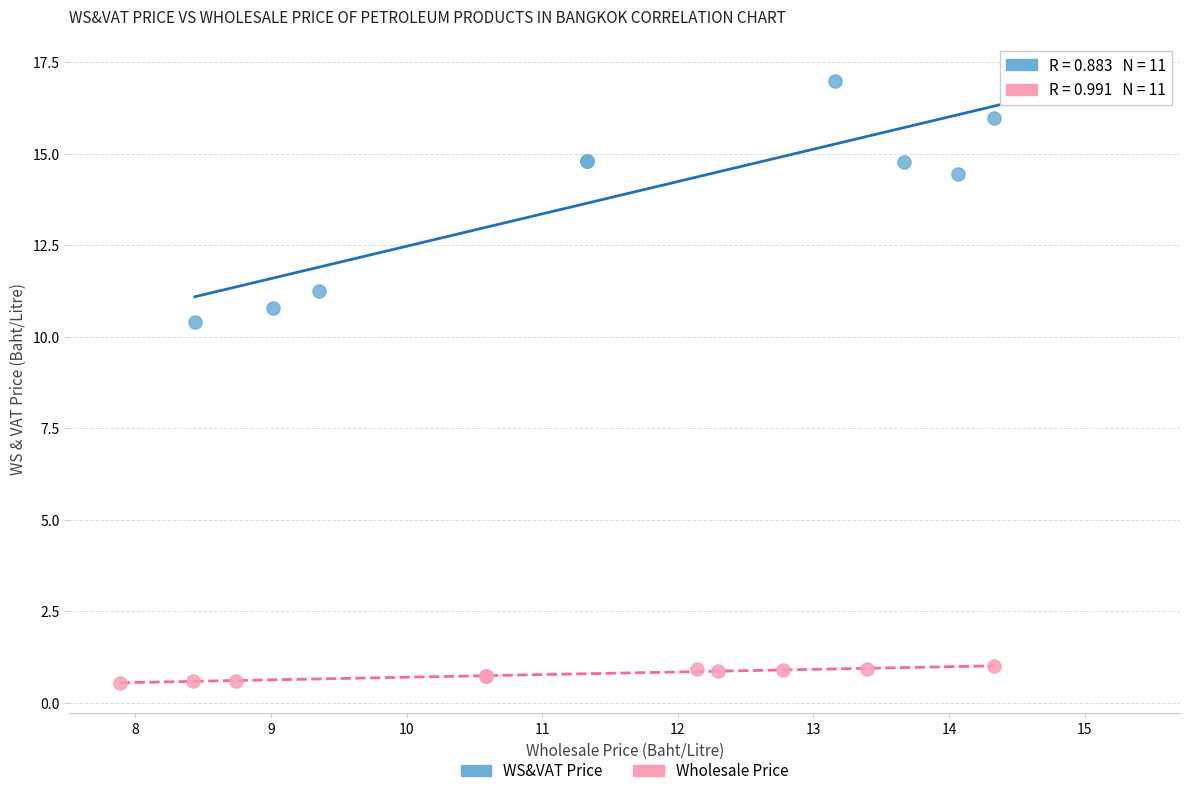

Which series contains the highest Y value?

WS&VAT Price